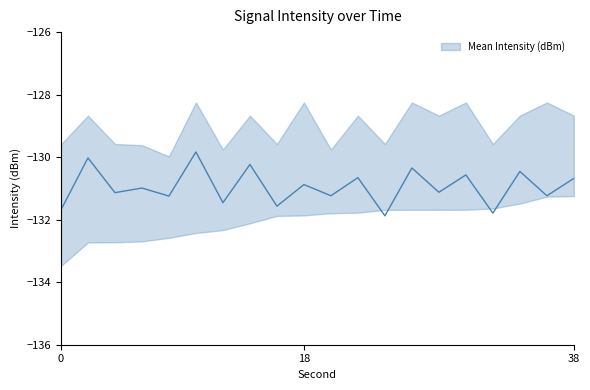

Is this an area chart (filled region under the line)?

No